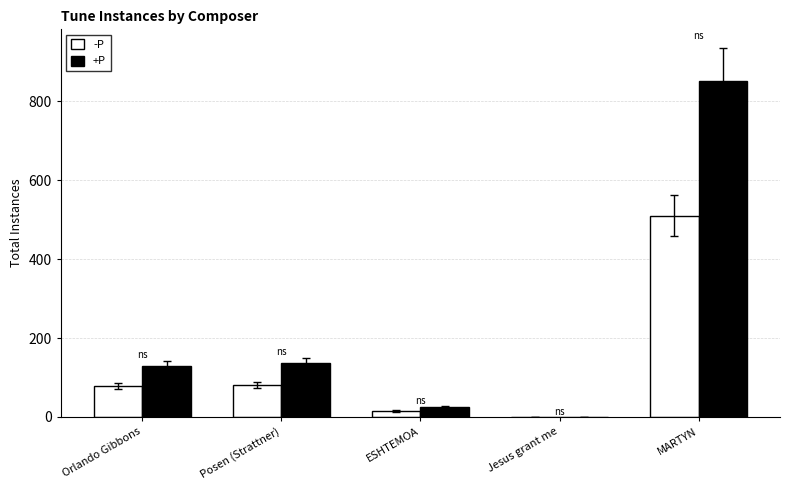

What is the sum of all +P values?

1143.0